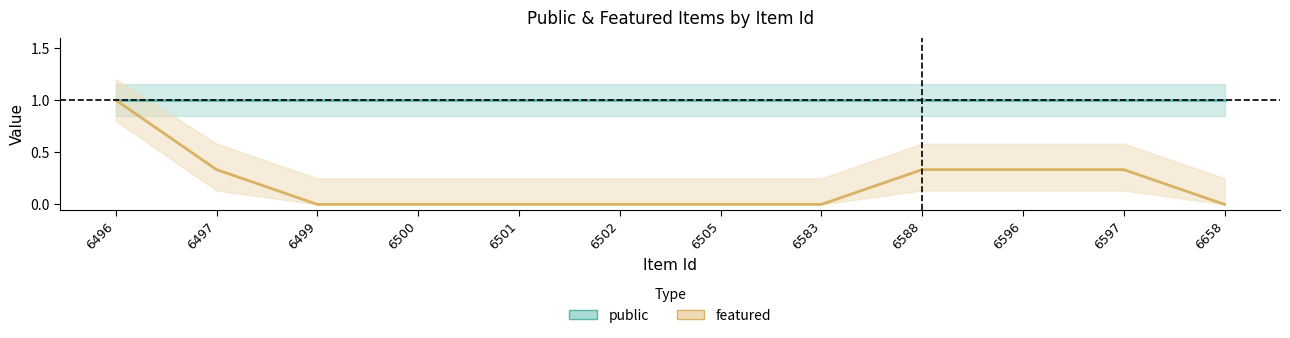

In featured, how many points are higher than both neighbors (excluding endpoints)?

1